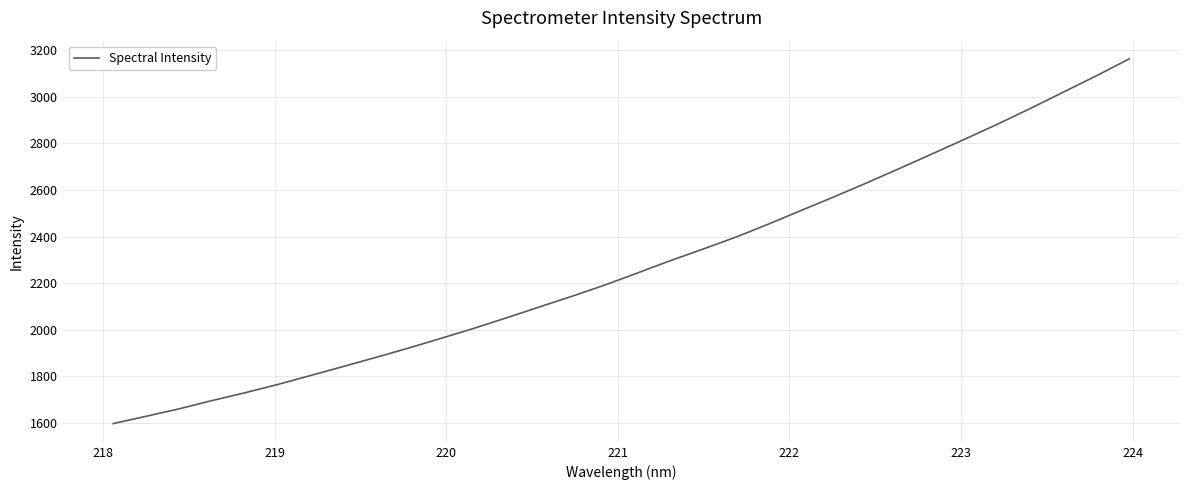

What is the difference between the maximum and minimum values?

1564.6